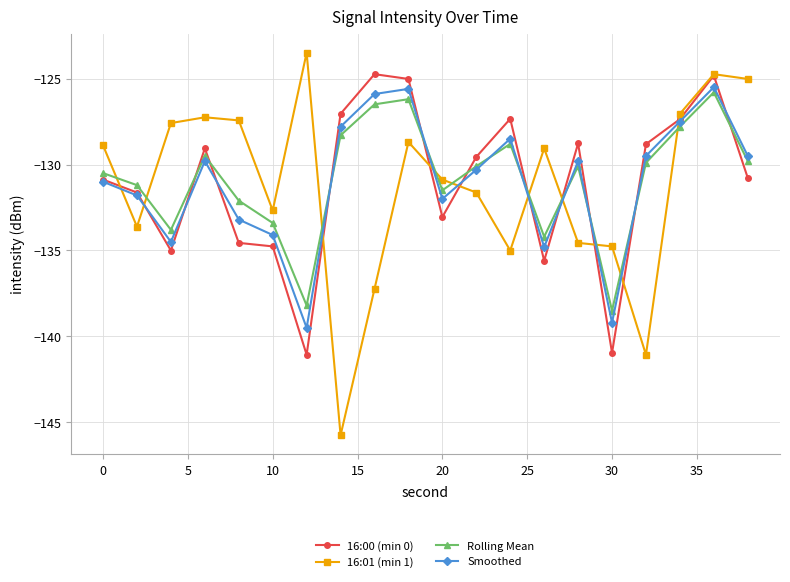

True or false: Rolling Mean and 16:00 (min 0) intersect in this chart.

True